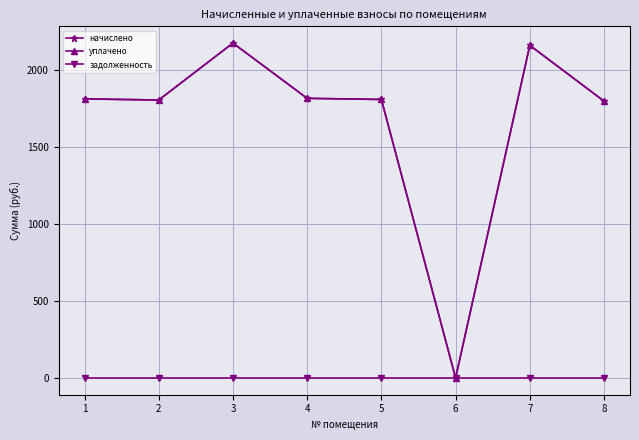

Where is уплачено nearest to the value 1088?

8